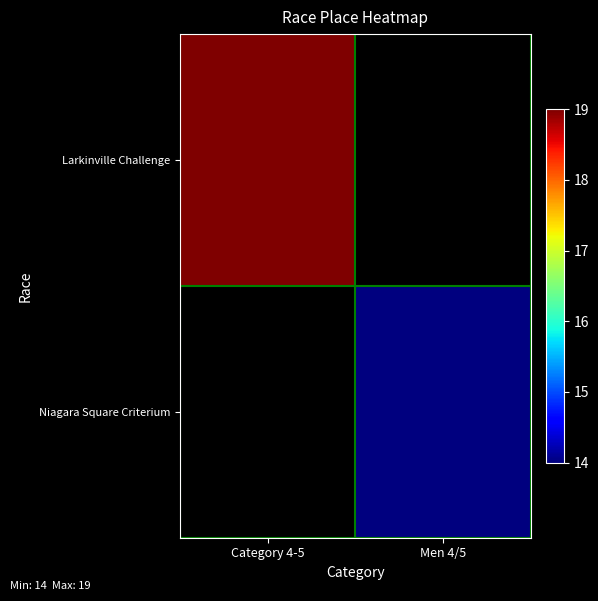

What is the lowest value of the Larkinville Challenge series?

19.0